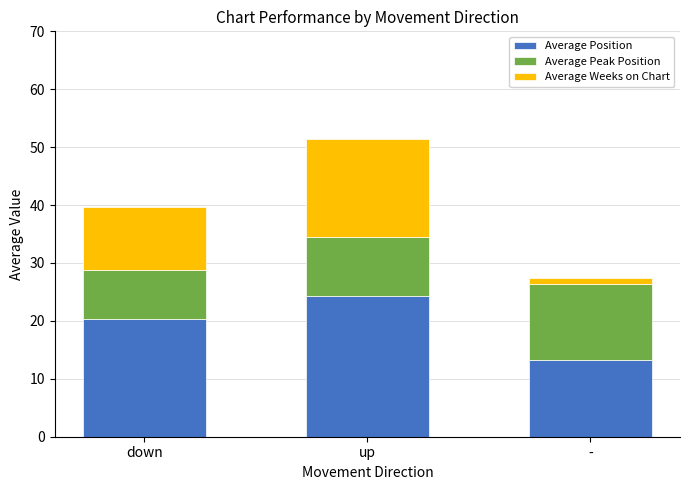

Which category has the lowest value in the Average Position series?

-